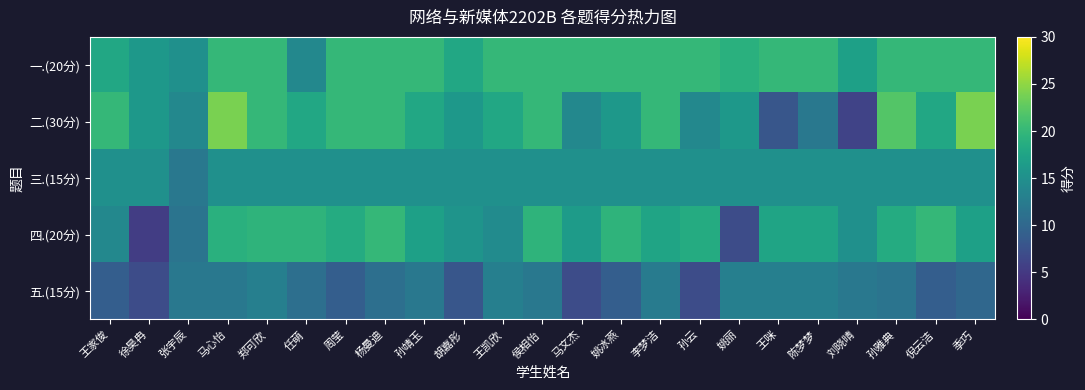

What is the total value across all series at 李梦洁?

85.0